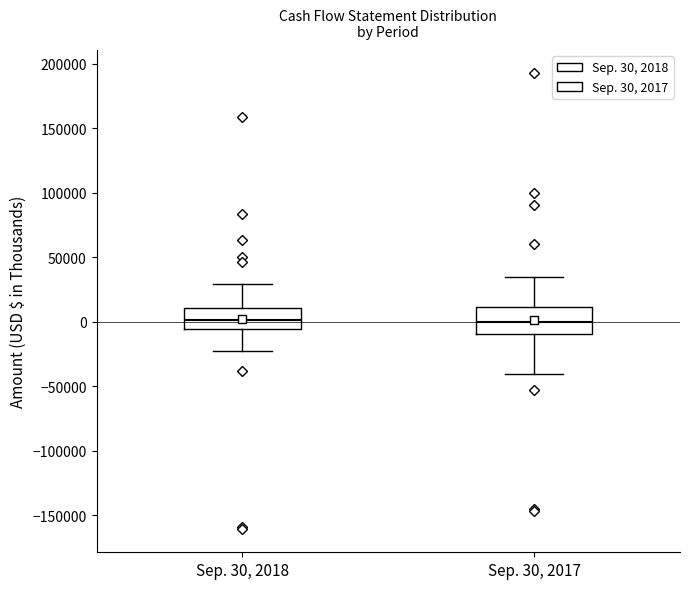

Reading left to right, transcribe this box plot: for each box, give where its median line is, the range the box spans, and where its two whiskers end, as read against the y-axis. The values are not printed on the chart, so give them approximately, as read against the axis.

Sep. 30, 2018: median 0, box -5000 to 10000, whiskers -25000 to 30000
Sep. 30, 2017: median 0, box -10000 to 10000, whiskers -40000 to 35000